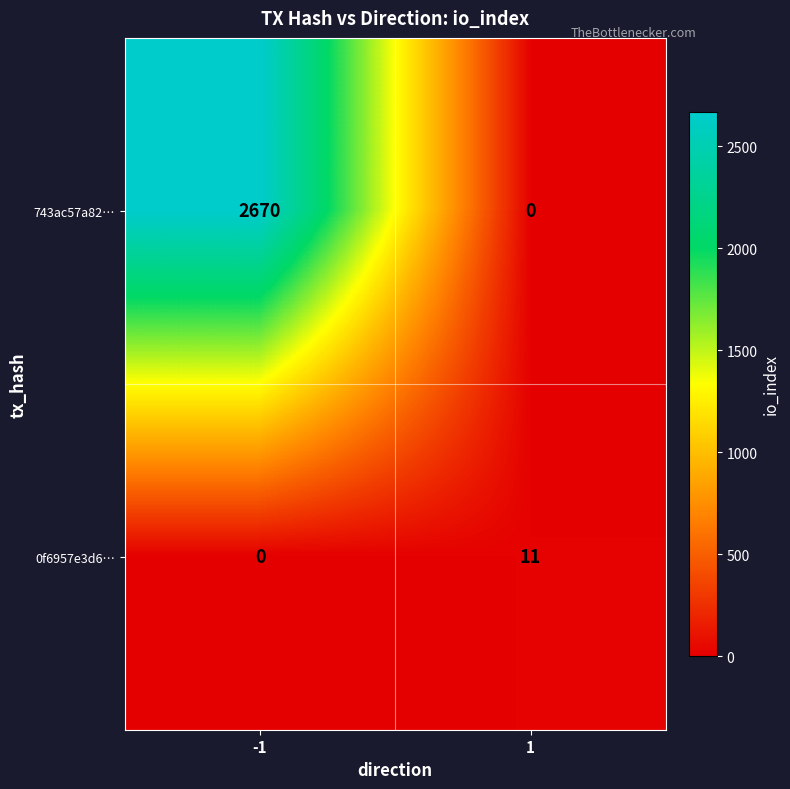

What is the average value of the 743ac57a82… series?

1335